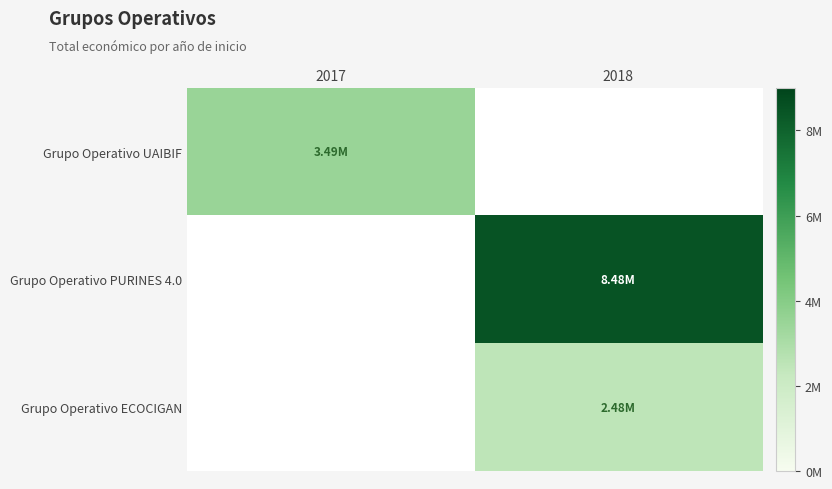

The Grupo Operativo PURINES 4.0 series shows 8484999.0 at 2018. True or false?

True